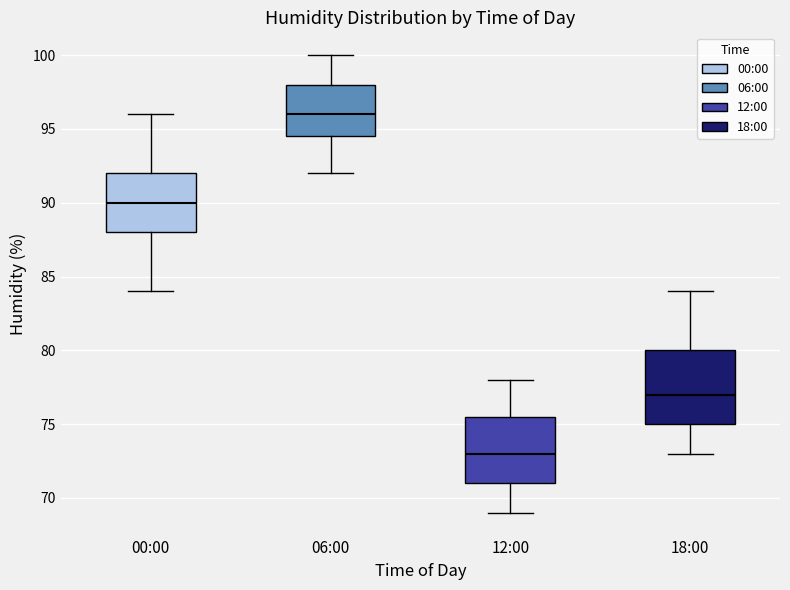

Which box is the tallest, from its lower edge to its upper edge?

18:00